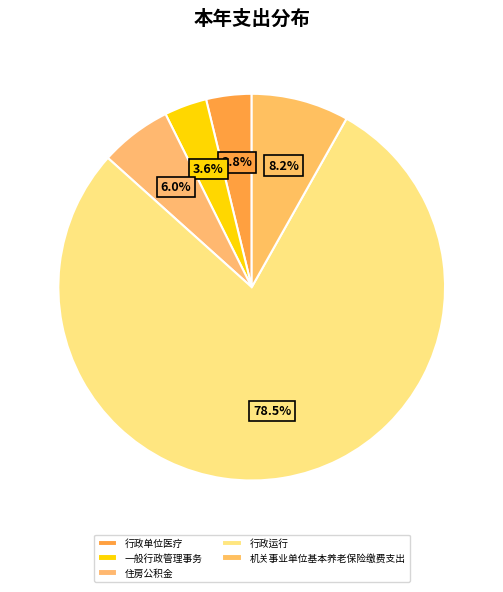

How many slices are in this pie chart?

5